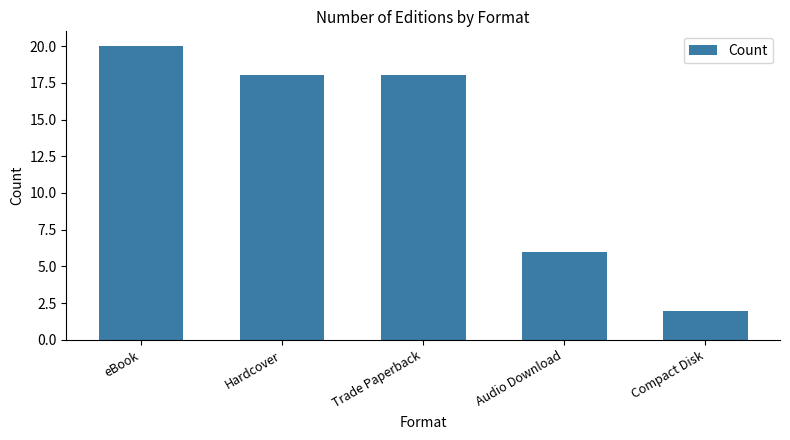

Reading left to right, extract all data points from this chart.

eBook=20	Hardcover=18	Trade Paperback=18	Audio Download=6	Compact Disk=2